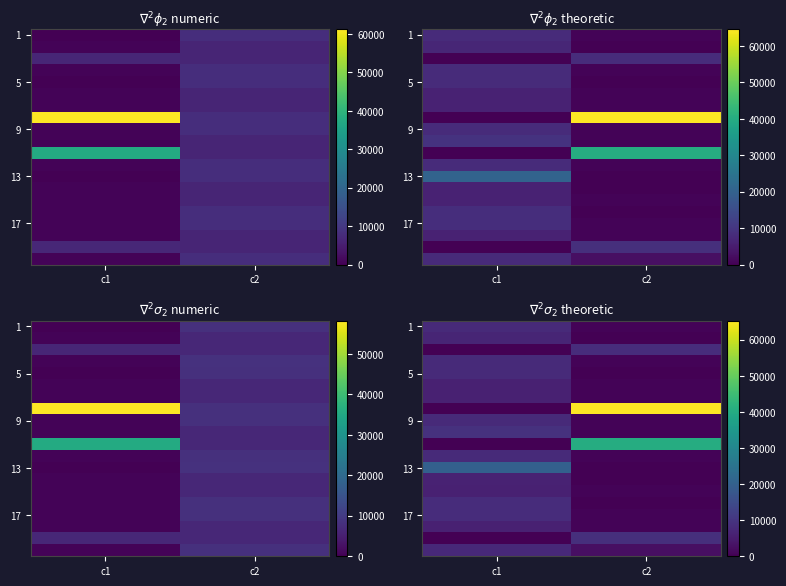

Between c2 and c1, which is larger?

c1